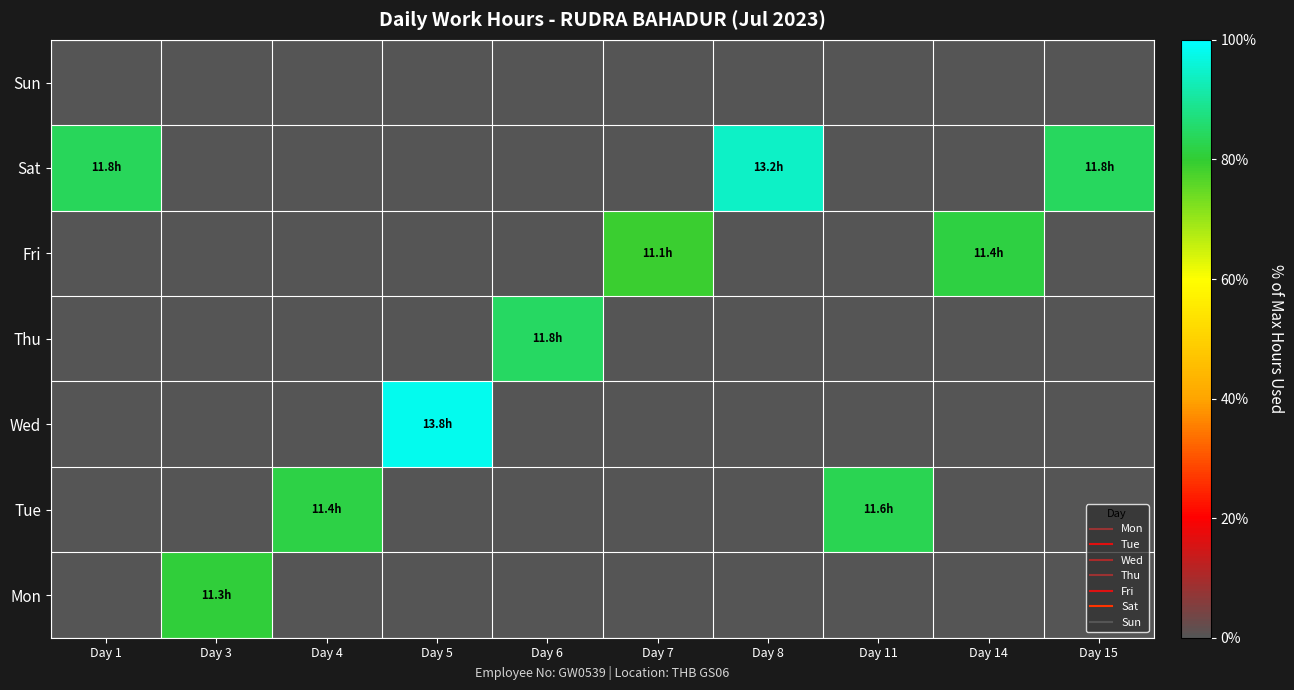

Reading right to left, what are all the values shown in this chart?

Mon: Day 15=0.0	Day 14=0.0	Day 11=0.0	Day 8=0.0	Day 7=0.0	Day 6=0.0	Day 5=0.0	Day 4=0.0	Day 3=80.6	Day 1=0.0
Tue: Day 15=0.0	Day 14=0.0	Day 11=82.9	Day 8=0.0	Day 7=0.0	Day 6=0.0	Day 5=0.0	Day 4=81.8	Day 3=0.0	Day 1=0.0
Wed: Day 15=0.0	Day 14=0.0	Day 11=0.0	Day 8=0.0	Day 7=0.0	Day 6=0.0	Day 5=98.4	Day 4=0.0	Day 3=0.0	Day 1=0.0
Thu: Day 15=0.0	Day 14=0.0	Day 11=0.0	Day 8=0.0	Day 7=0.0	Day 6=84.4	Day 5=0.0	Day 4=0.0	Day 3=0.0	Day 1=0.0
Fri: Day 15=0.0	Day 14=81.3	Day 11=0.0	Day 8=0.0	Day 7=79.3	Day 6=0.0	Day 5=0.0	Day 4=0.0	Day 3=0.0	Day 1=0.0
Sat: Day 15=84.4	Day 14=0.0	Day 11=0.0	Day 8=94.4	Day 7=0.0	Day 6=0.0	Day 5=0.0	Day 4=0.0	Day 3=0.0	Day 1=83.9
Sun: Day 15=0.0	Day 14=0.0	Day 11=0.0	Day 8=0.0	Day 7=0.0	Day 6=0.0	Day 5=0.0	Day 4=0.0	Day 3=0.0	Day 1=0.0